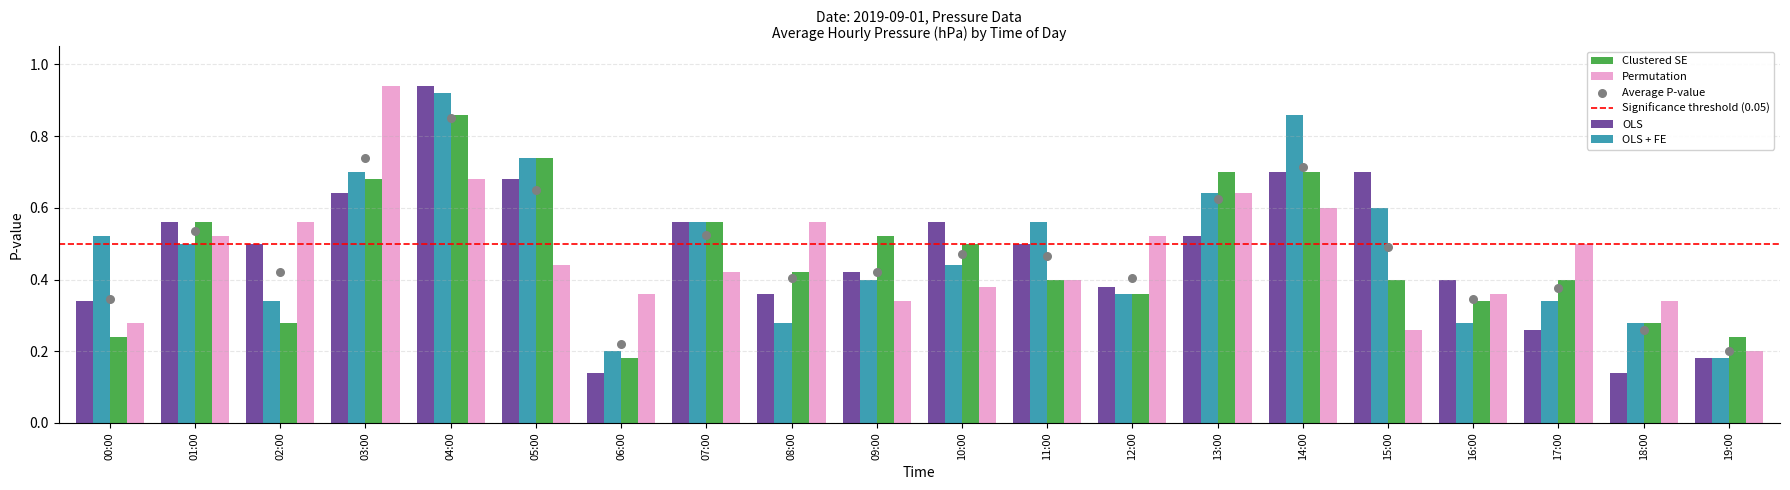

Which series reaches the maximum Y coordinate?

OLS